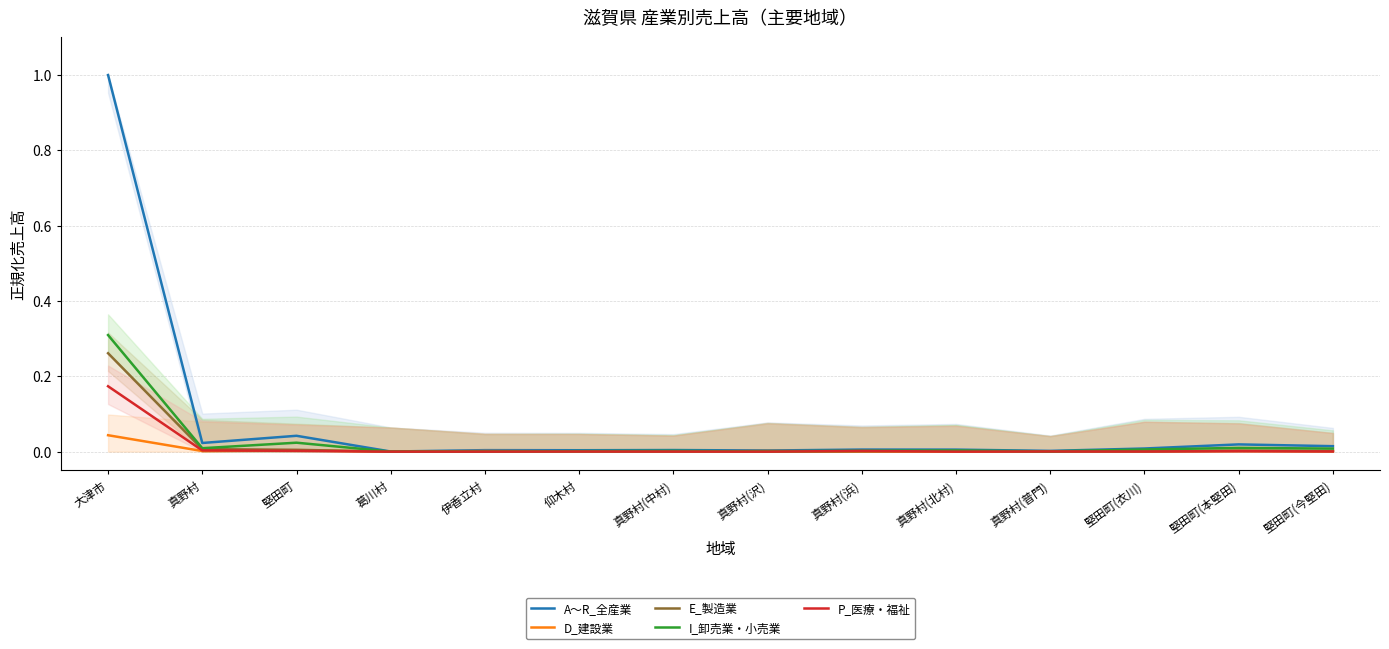

True or false: E_製造業 and D_建設業 intersect in this chart.

True